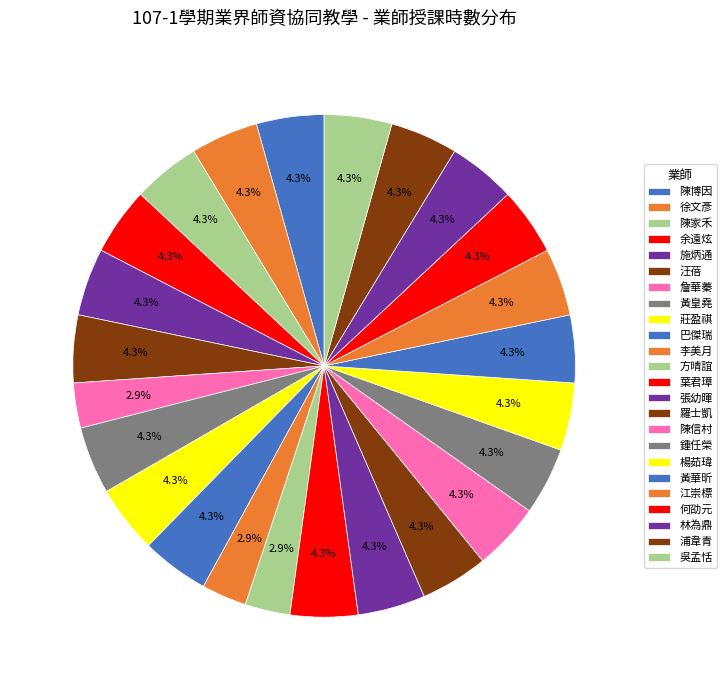

Count the number of slices in the pie.

24